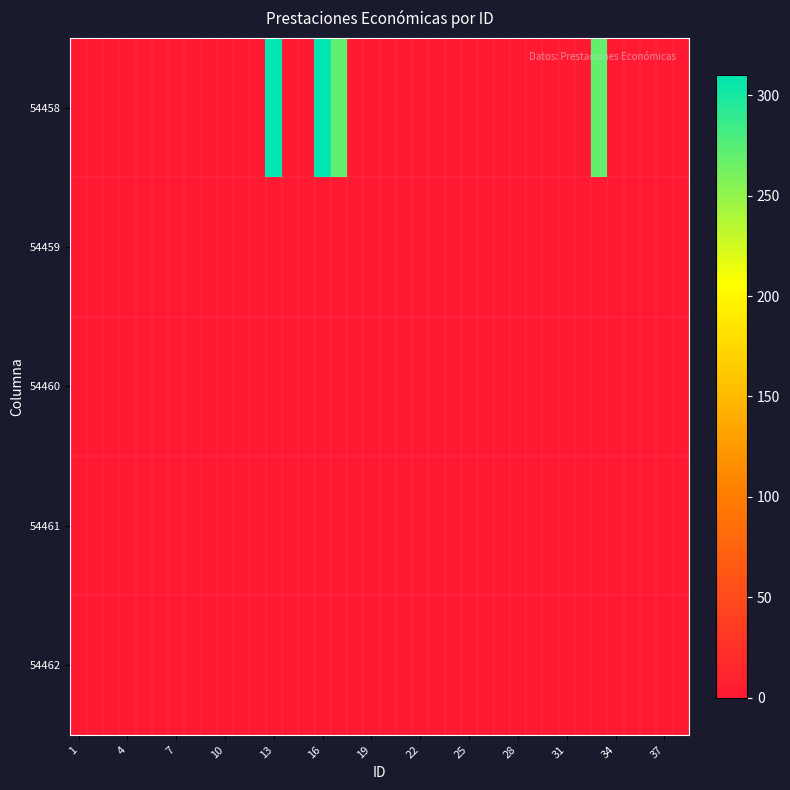

How many categories are shown in the chart?

38